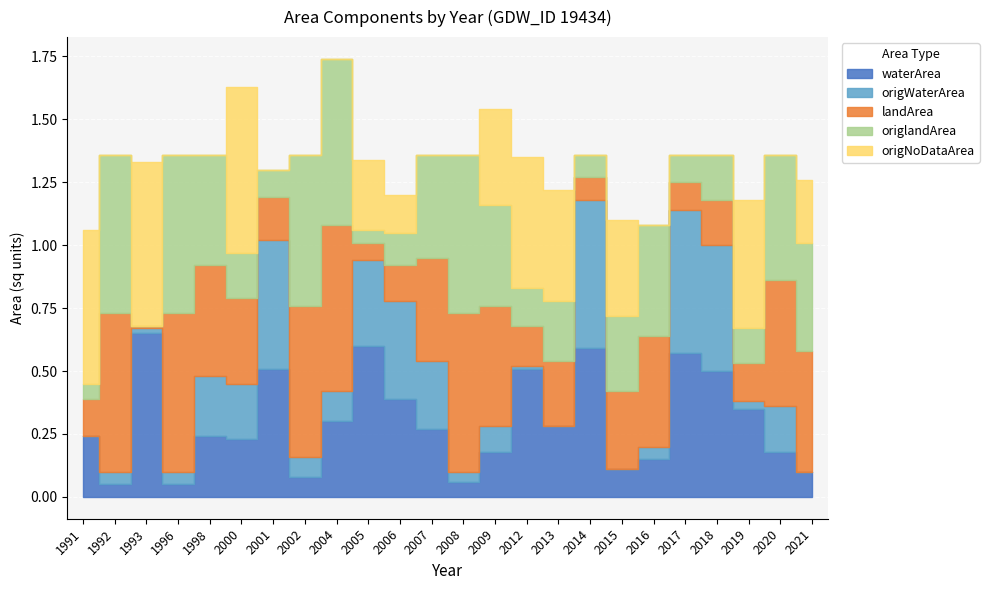

In origNoDataArea, how many points are higher than both neighbors (excluding endpoints)?

6